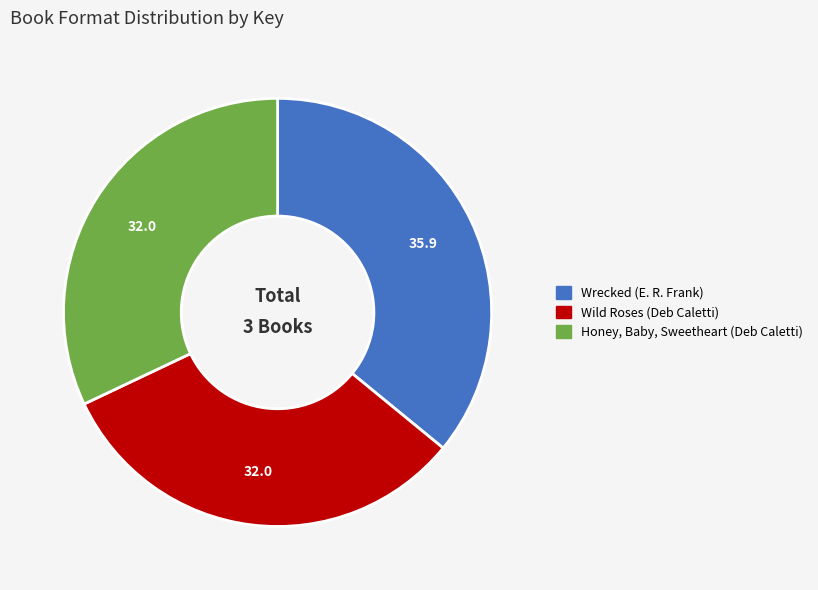

Which has a higher value, Honey, Baby, Sweetheart (Deb Caletti) or Wrecked (E. R. Frank)?

Wrecked (E. R. Frank)